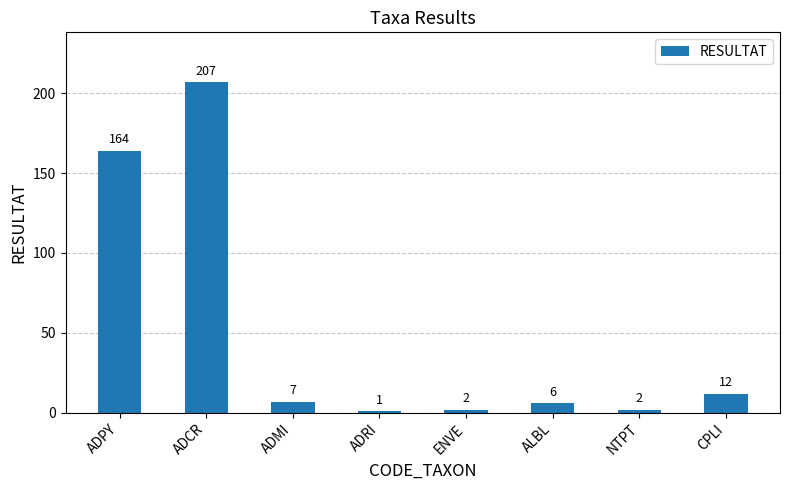

Reading left to right, what are all the values shown in this chart?

ADPY=164	ADCR=207	ADMI=7	ADRI=1	ENVE=2	ALBL=6	NTPT=2	CPLI=12